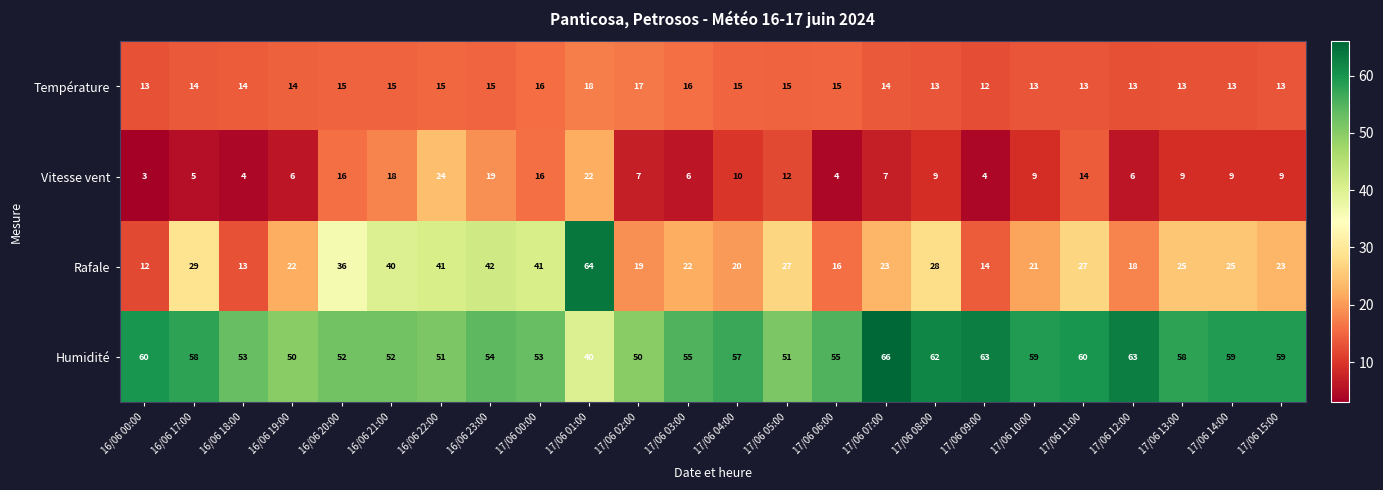

At which label does Vitesse vent reach its peak?

16/06 22:00